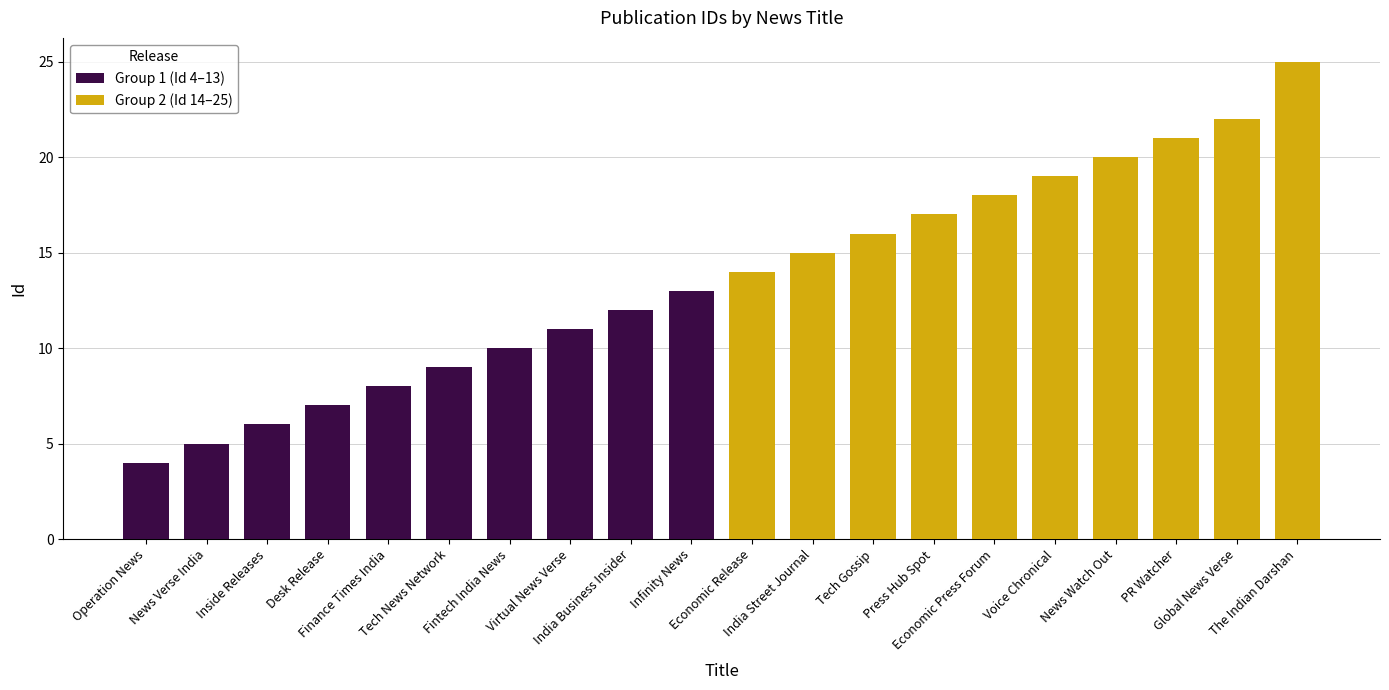

What is the sum of all Group 1 (Id 4–13) values?

85